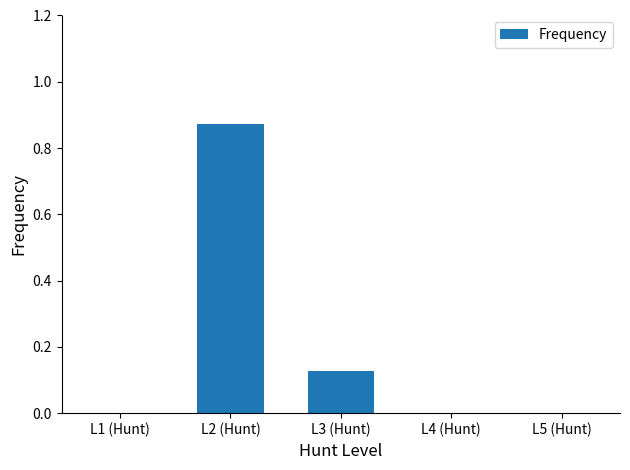

True or false: the data shows 0.2 at L3 (Hunt).

False